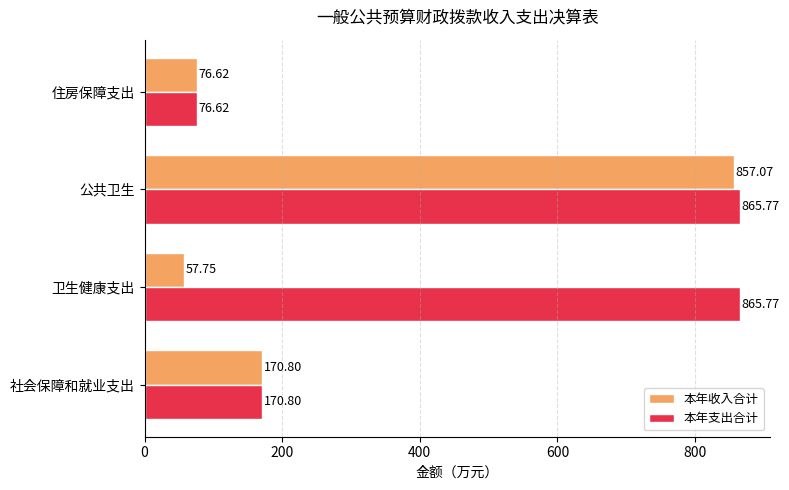

Which series has the largest range (max minus min)?

本年收入合计